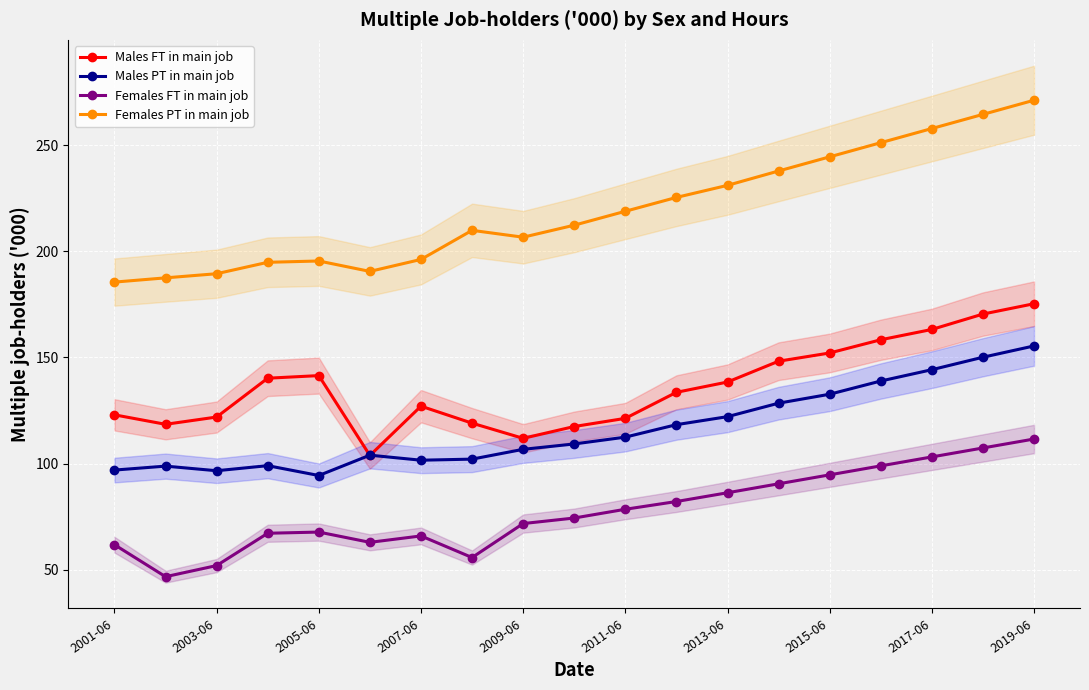

What is the difference between the maximum and second lowest values in the Females PT in main job series?

83.7